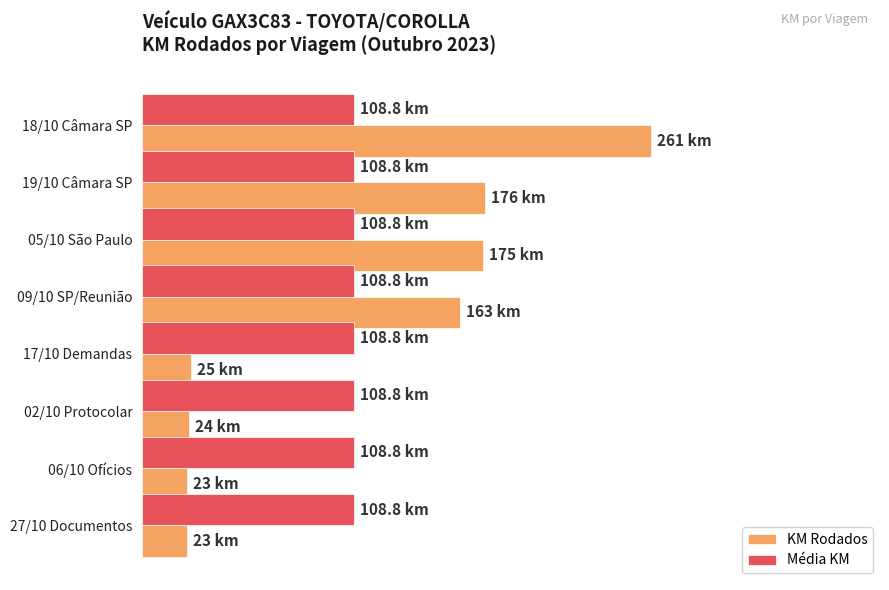

What is the value of the KM Rodados bar at the 8th from the left?

23.0